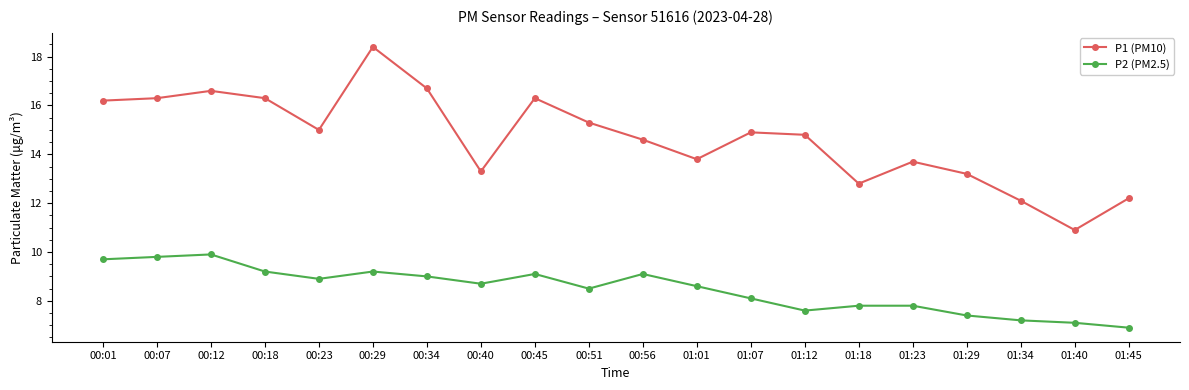

How many distinct data groups are displayed?

2